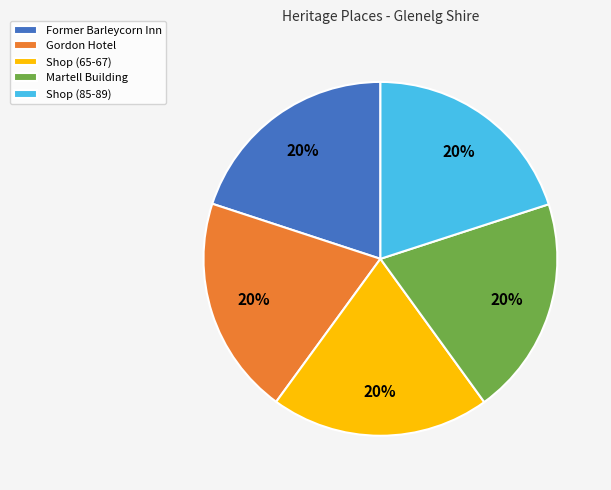

What is the ratio of the value at Shop (85-89) to the value at Gordon Hotel?

1.0